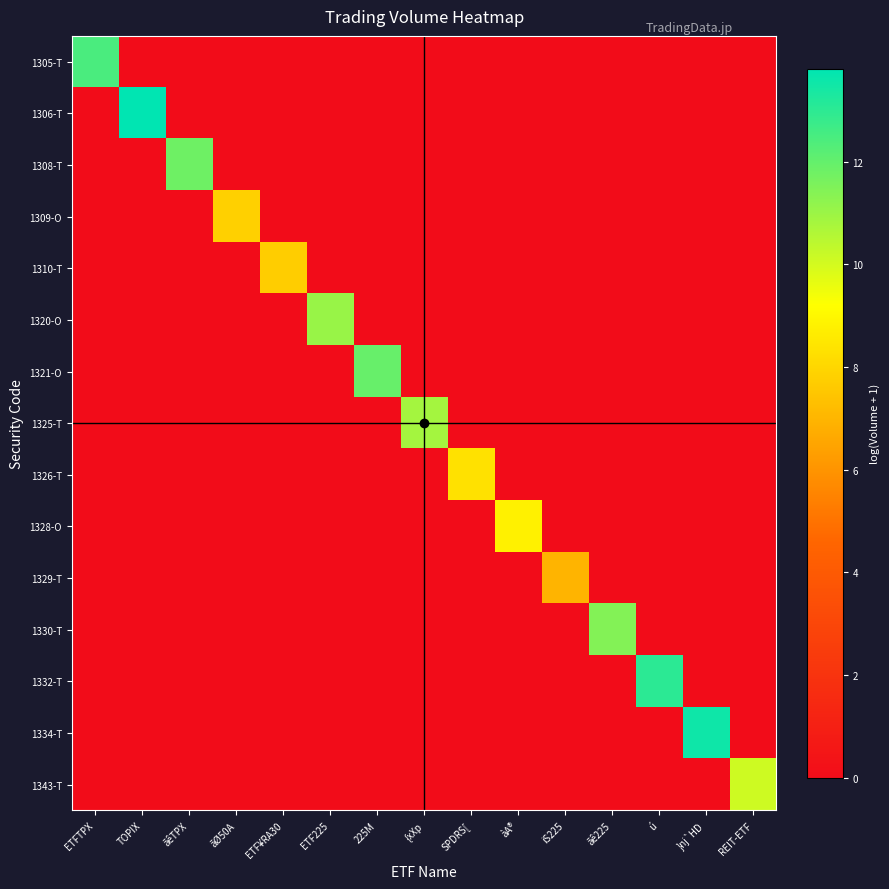

Which series changed the most between ETF¥RA30 and iS225?

1310-T